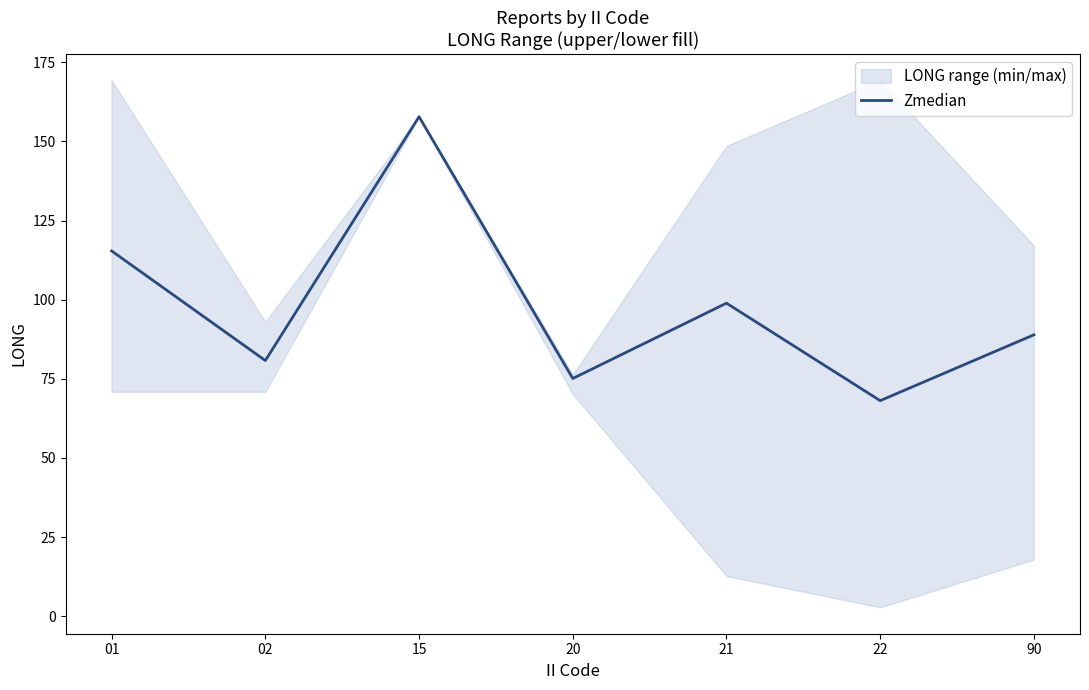

Reading left to right, extract all data points from this chart.

115.4	80.8	157.8	75.1	98.9	68.1	88.9